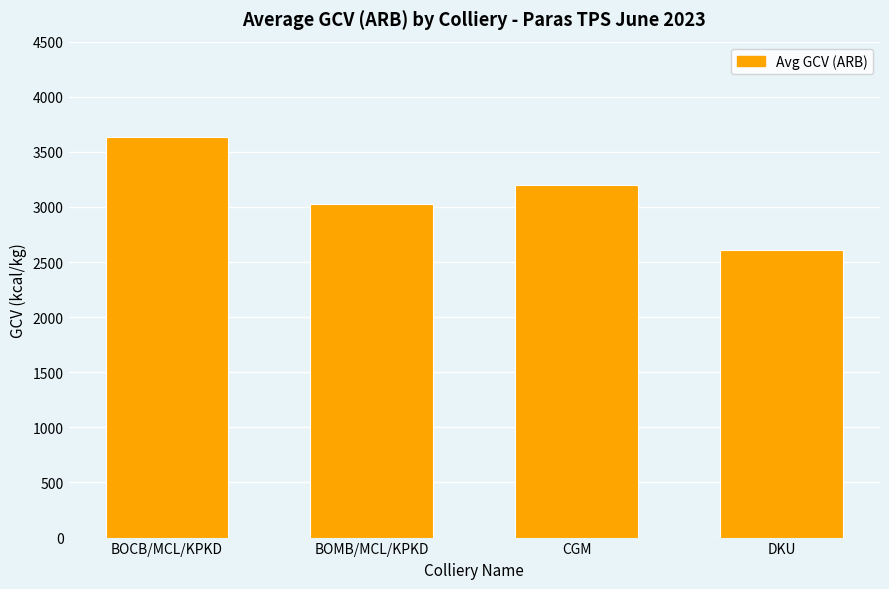

True or false: the data shows 587.0 at DKU.

False